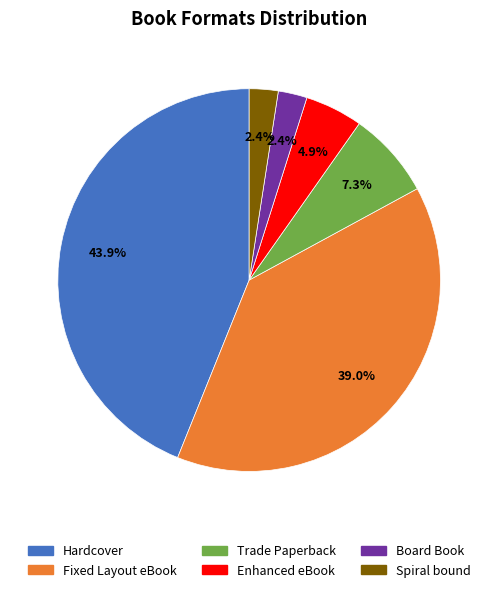

Which has a higher value, Enhanced eBook or Hardcover?

Hardcover